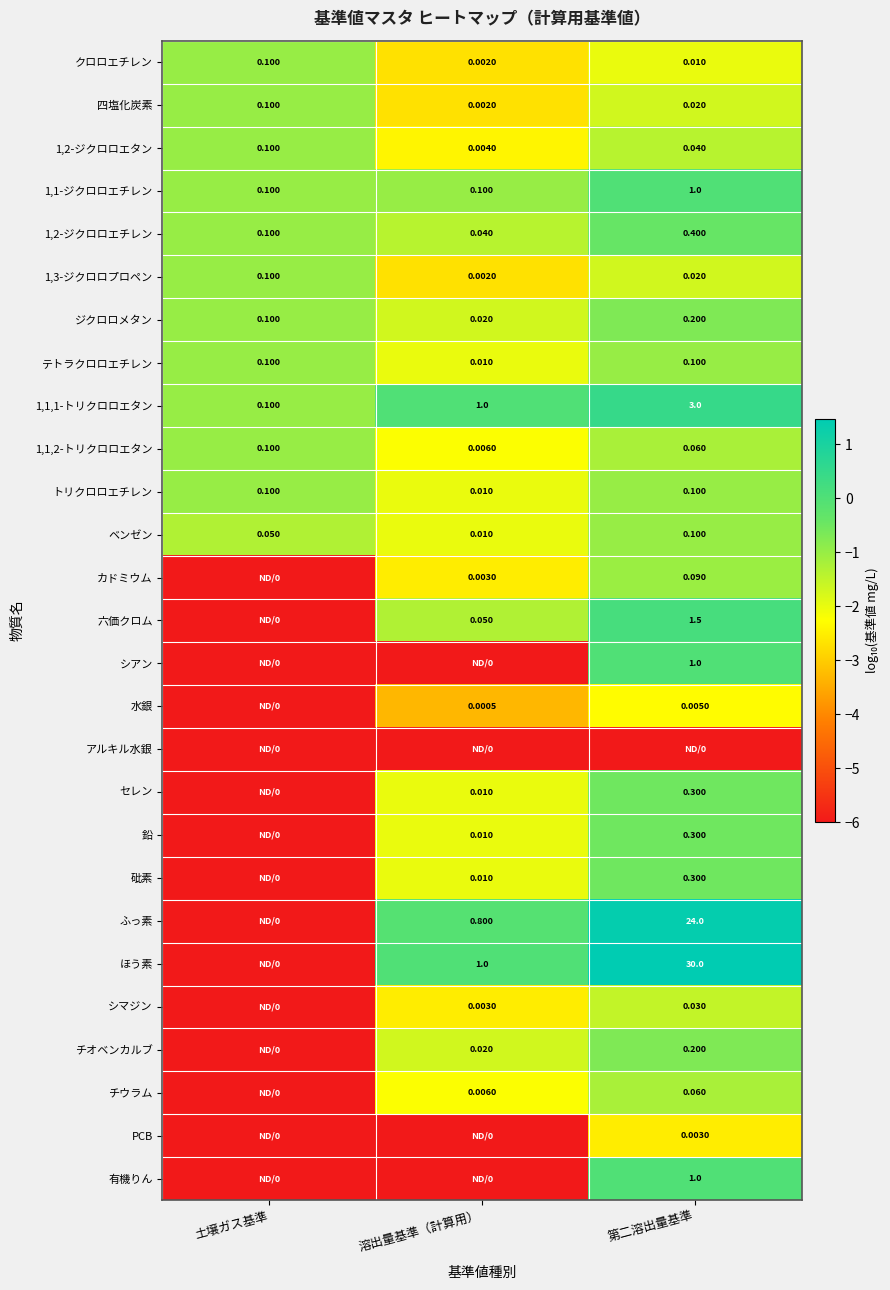

At which label does ベンゼン reach its minimum?

溶出量基準（計算用）